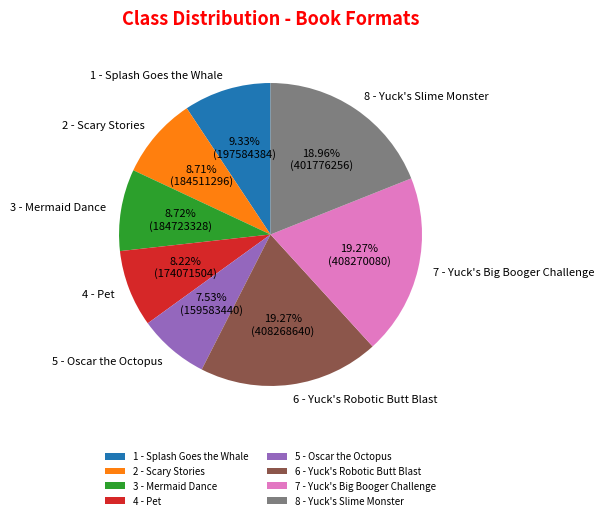

What is the total percentage of 2 - Scary Stories and 5 - Oscar the Octopus?

16.2%